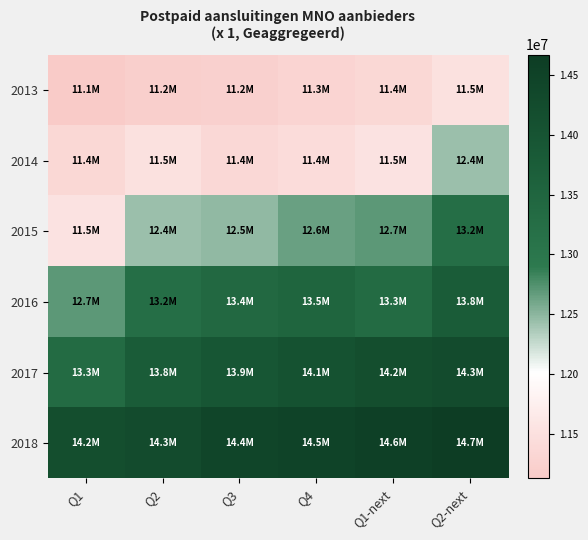

Between Q4 and Q1, which is larger?

Q4